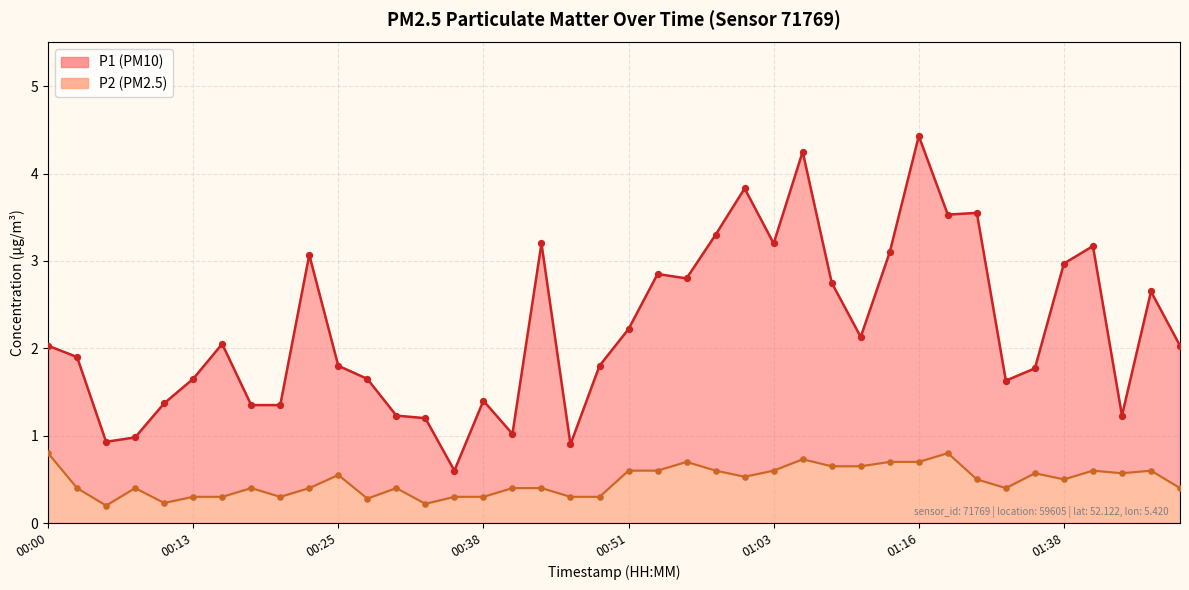

What is the total value across all series at 00:46?

1.2